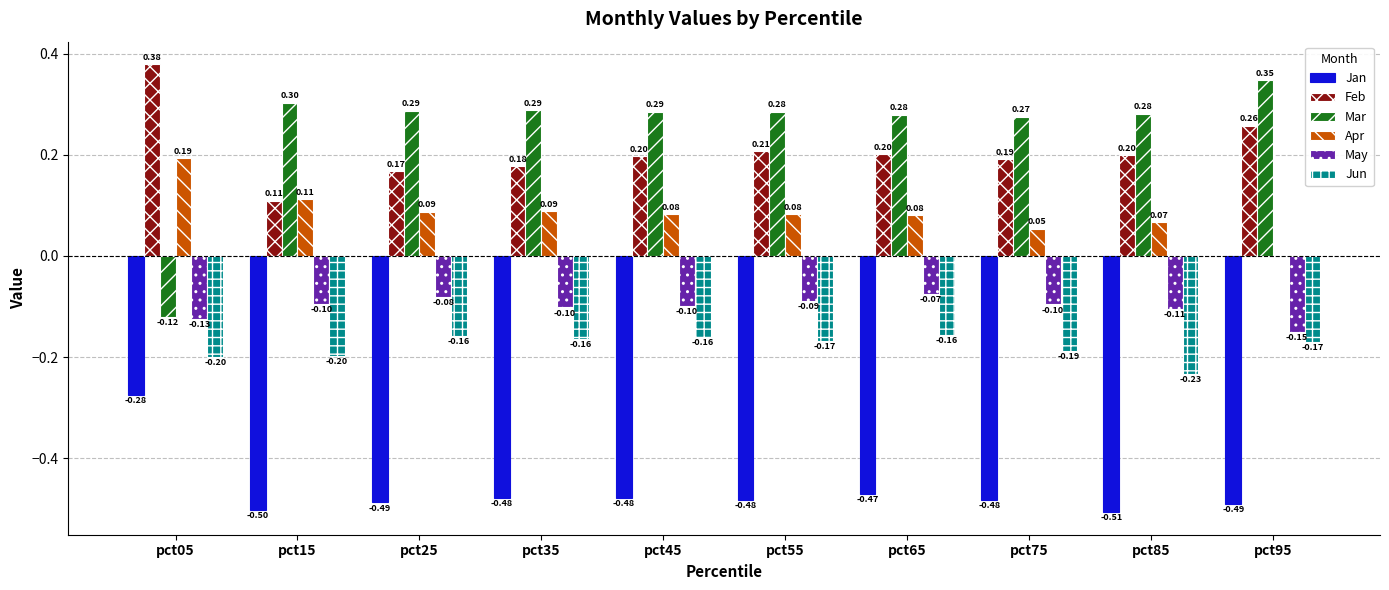

Is the value of May at pct95 greater than the value of Jun at pct95?

Yes